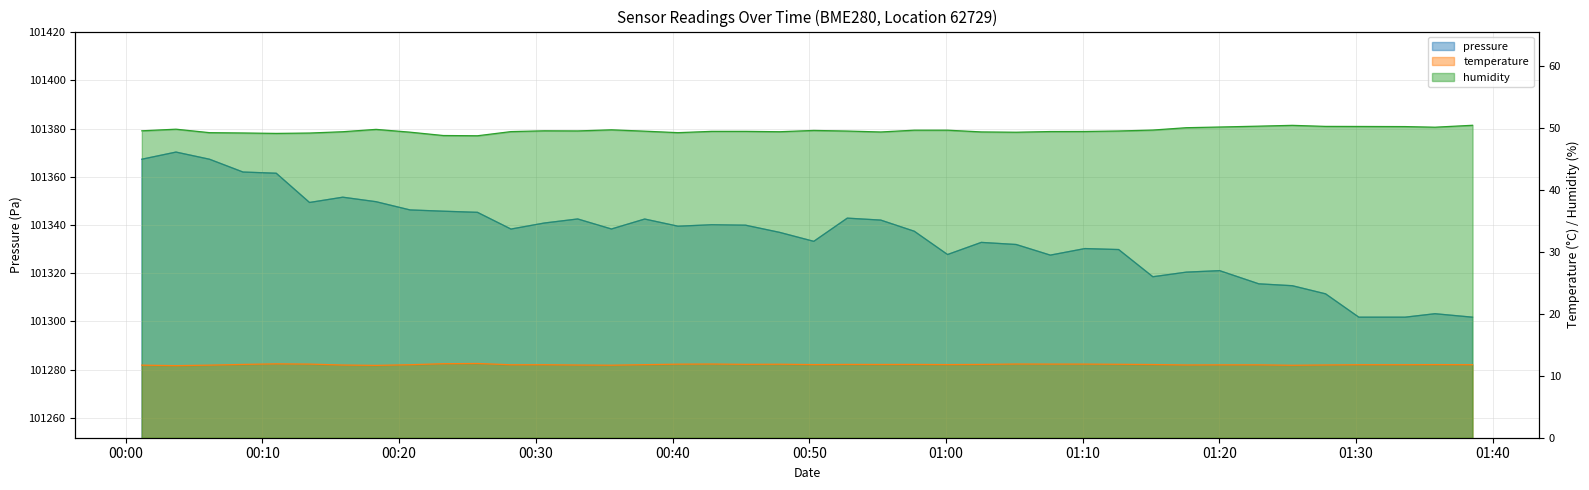

How many distinct data groups are displayed?

3